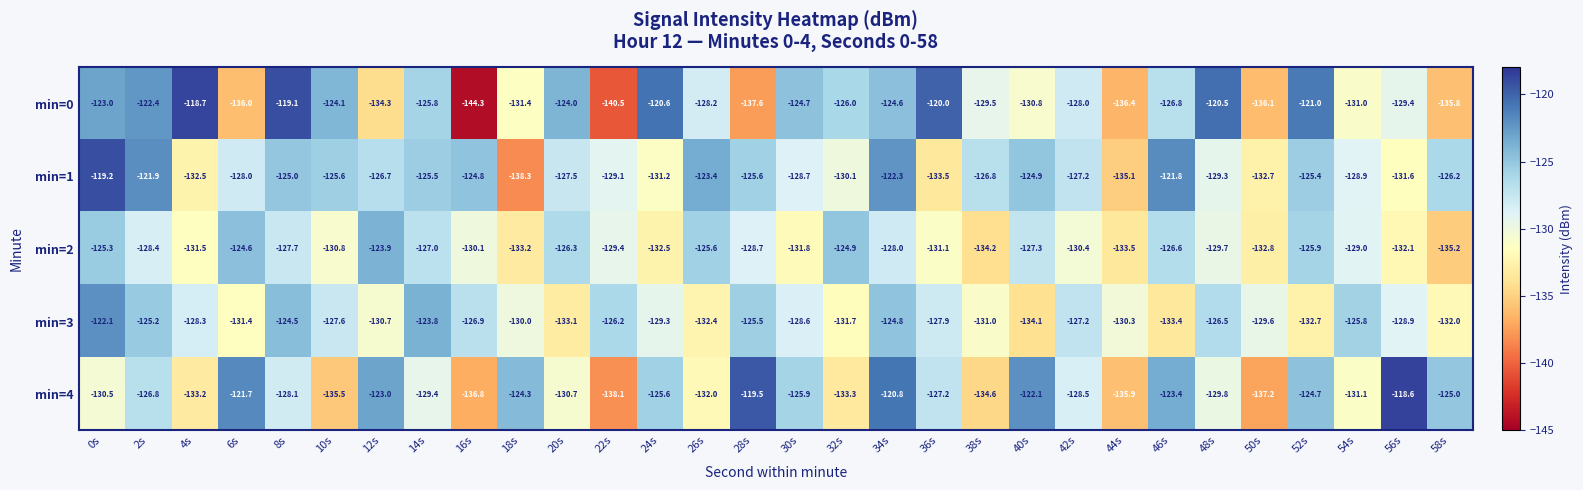

At which category is the sum across all series the highest?

0s